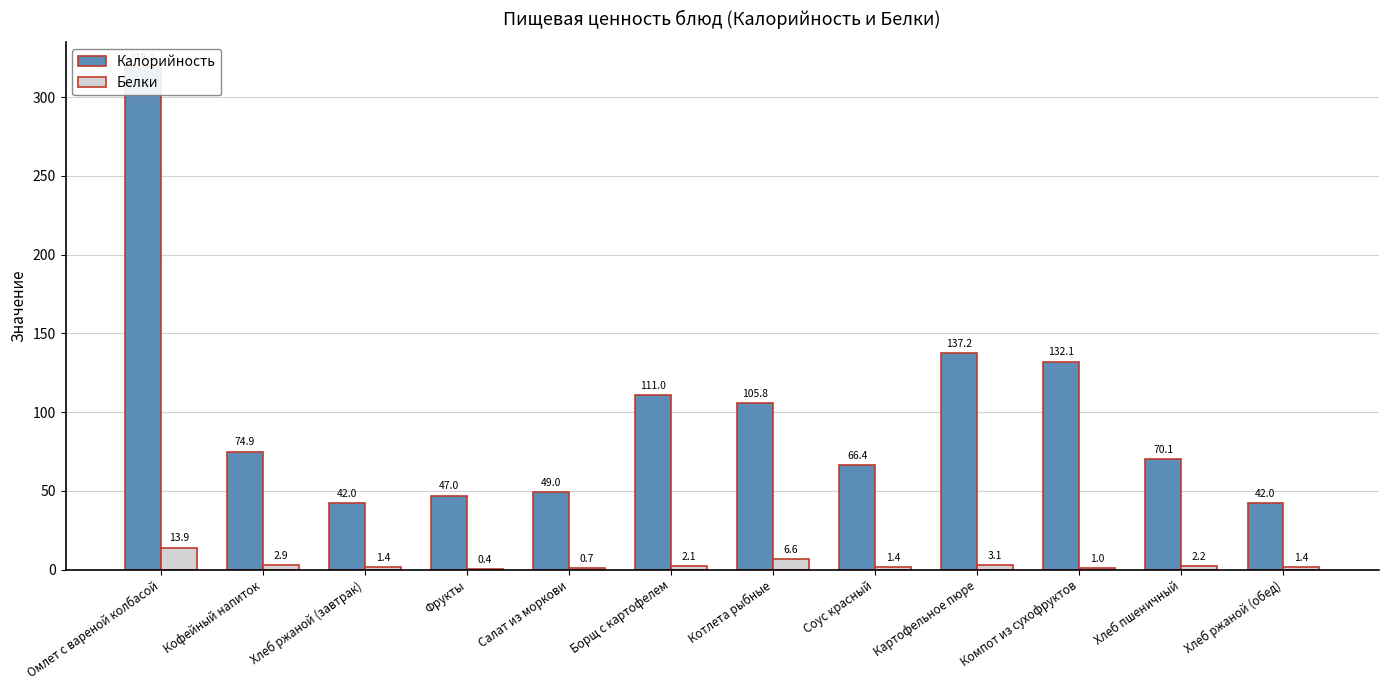

What is the difference between the second highest and minimum values in the Калорийность series?

95.2